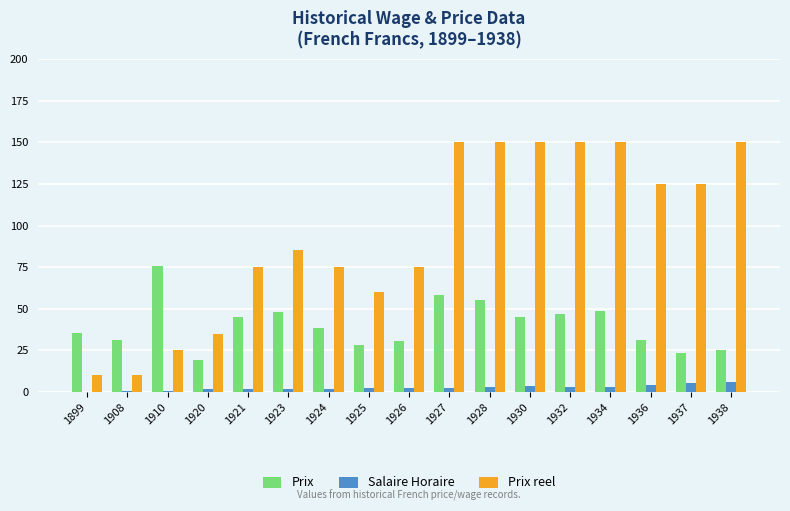

How many categories are shown in the chart?

17